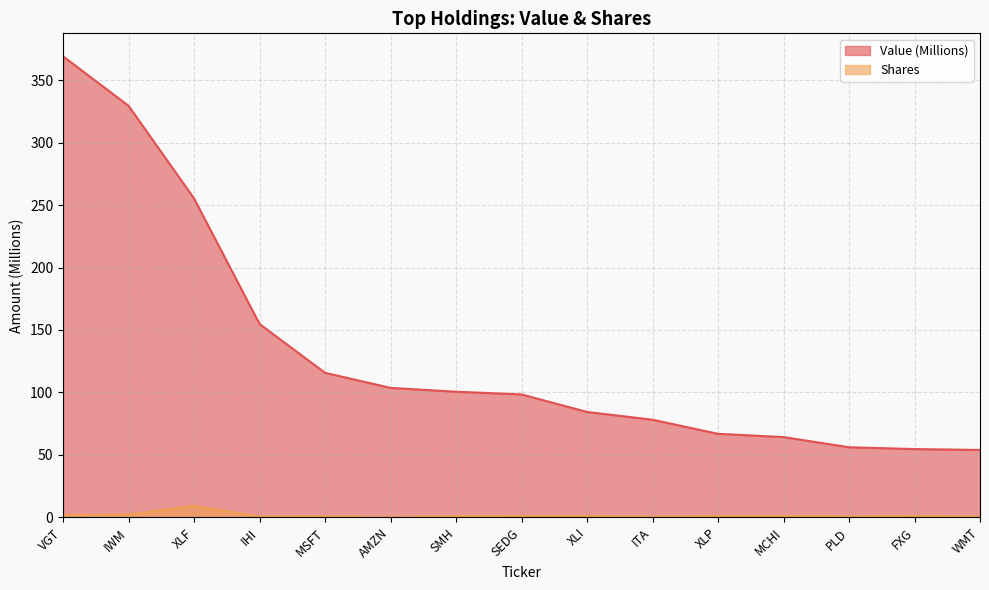

Which series has the widest spread of values?

Value (Millions)